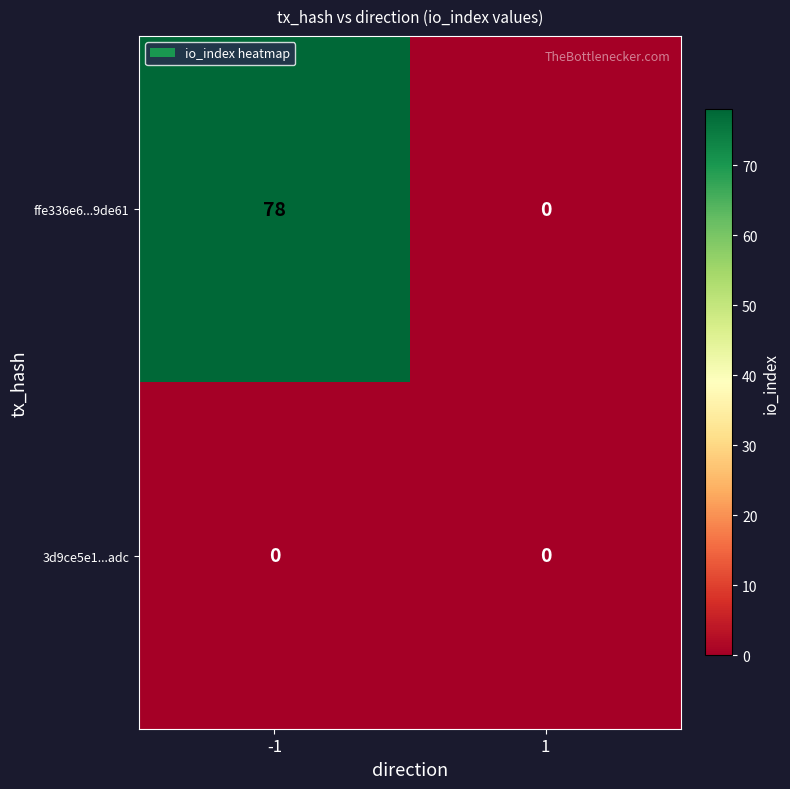

What is the average value of the ffe336e6...9de61 series?

39